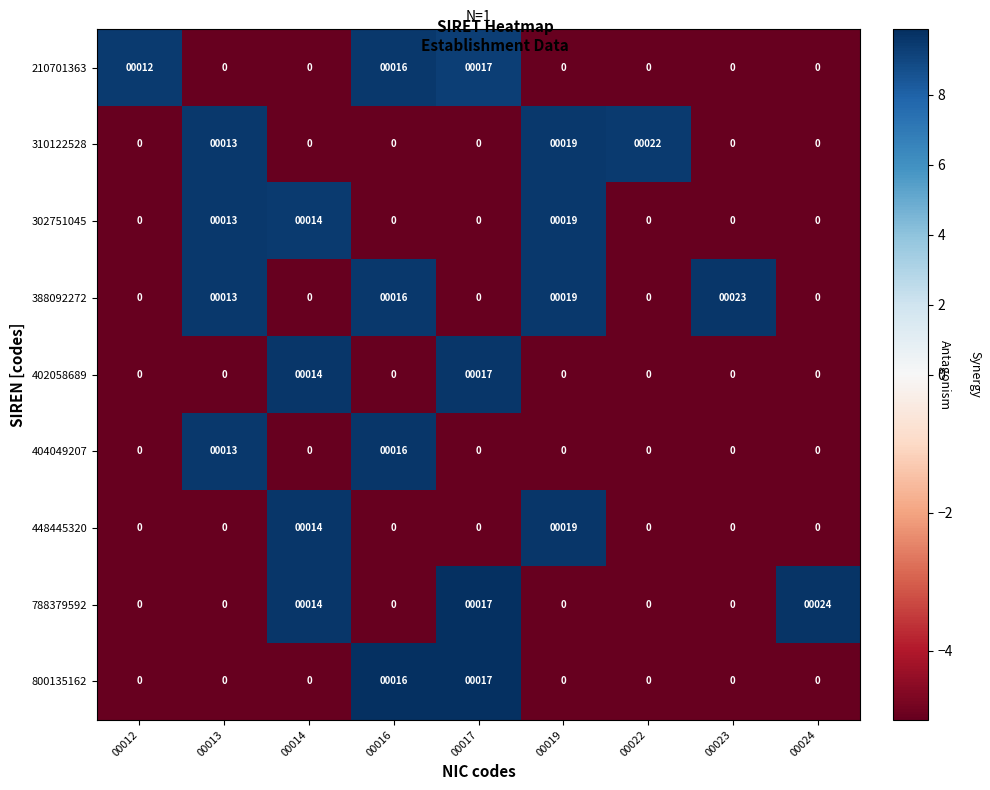

What is the difference between the highest and lowest values at 00024?

24